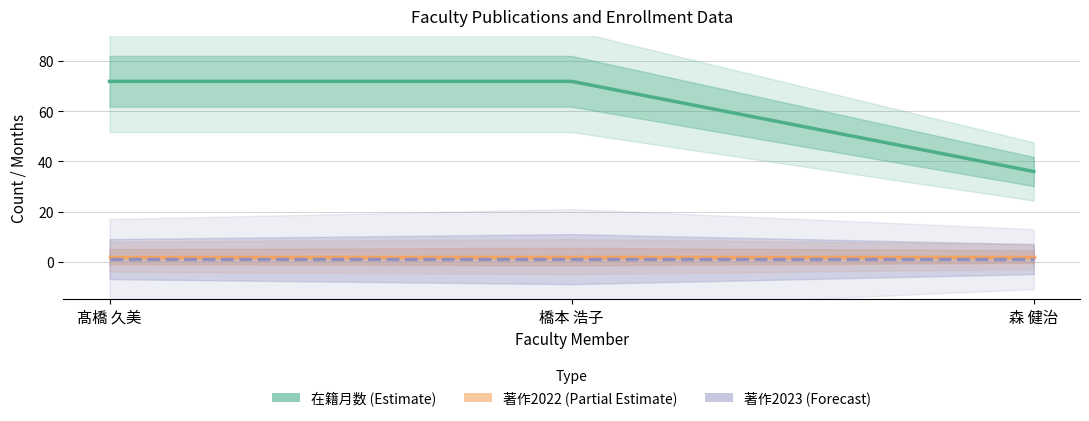

Which has a higher value, 橋本 浩子 or 森 健治?

橋本 浩子